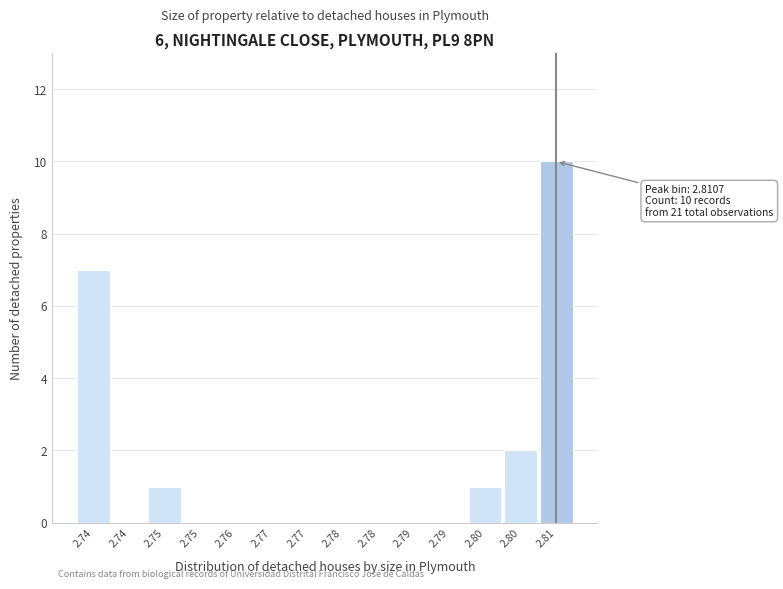

How many categories are shown in the chart?

14